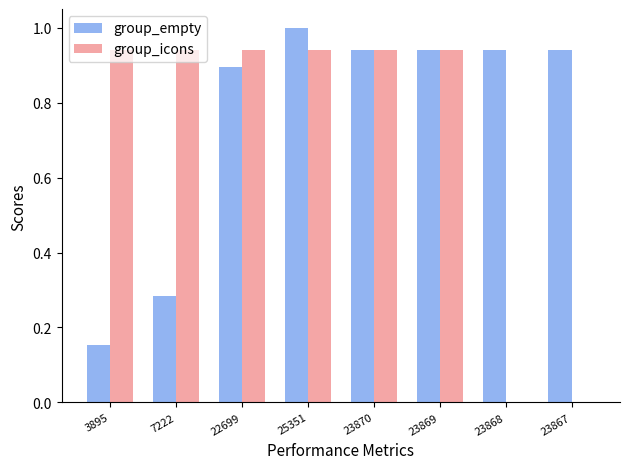

How many groups of bars are there?

8